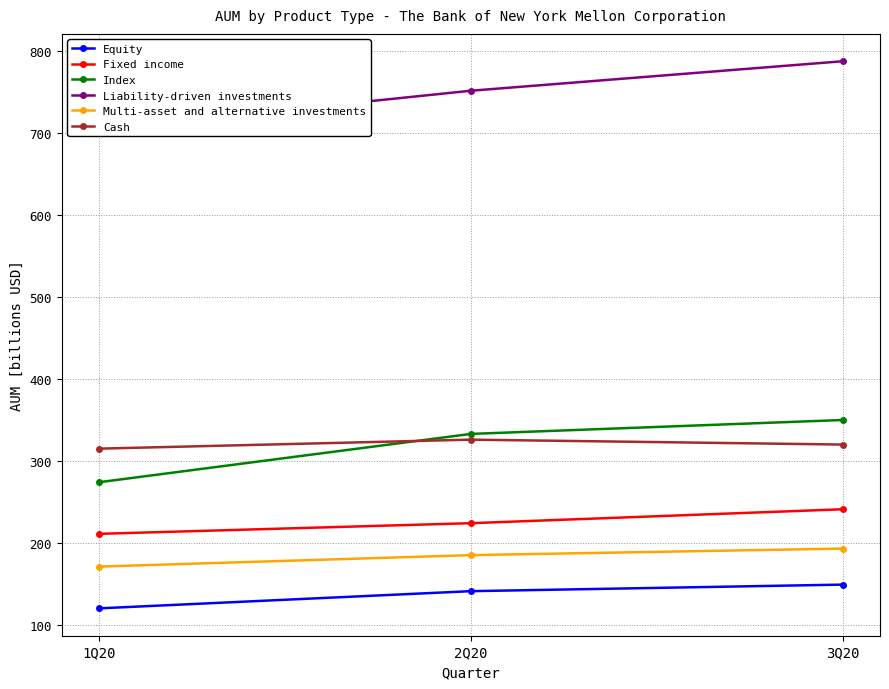

What is the sum of all Index values?

957